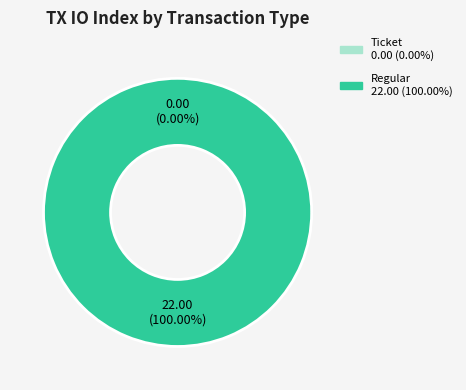

Which slice is the smallest?

Ticket (io_index=0)